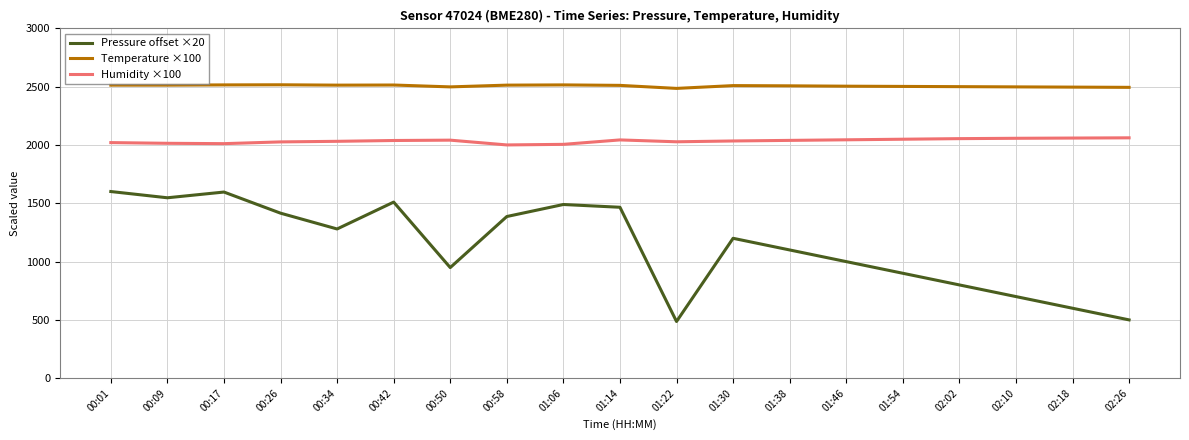

The value of Pressure offset ×20 at 00:26 is 1415.6. True or false?

True